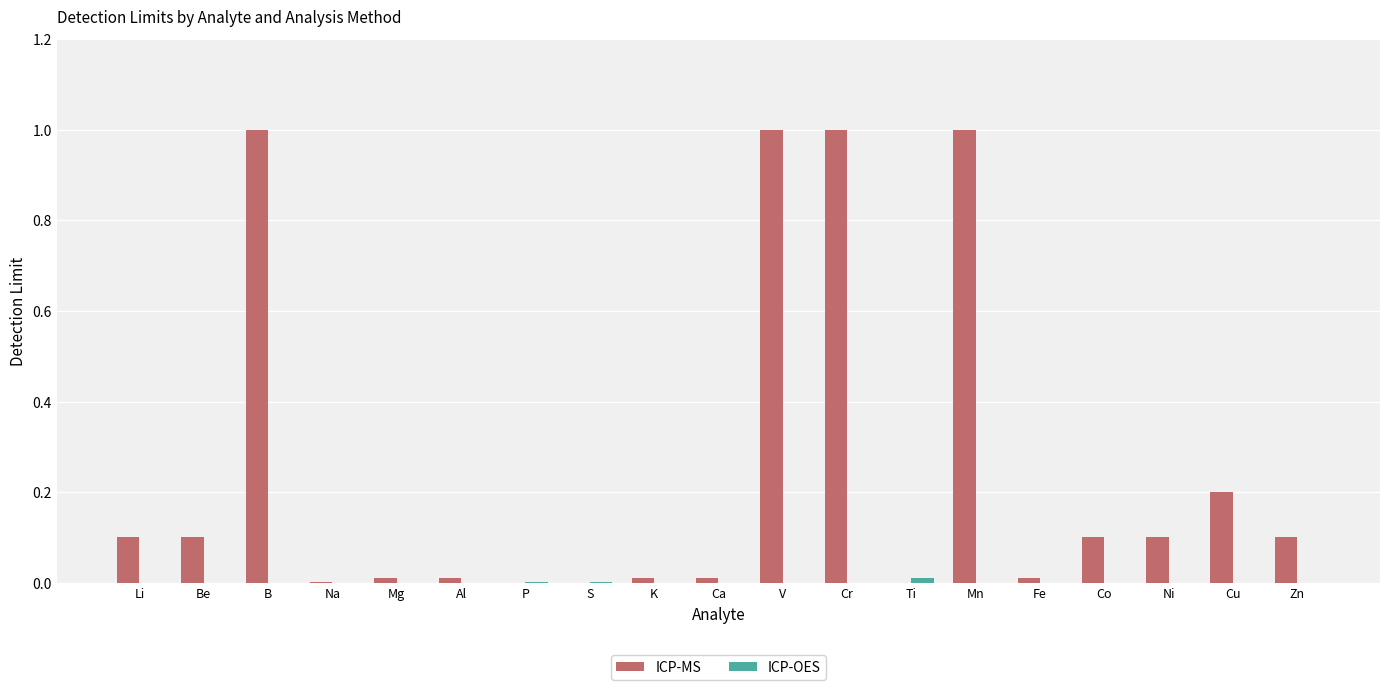

True or false: ICP-MS has a value of 0.1 at Be.

True